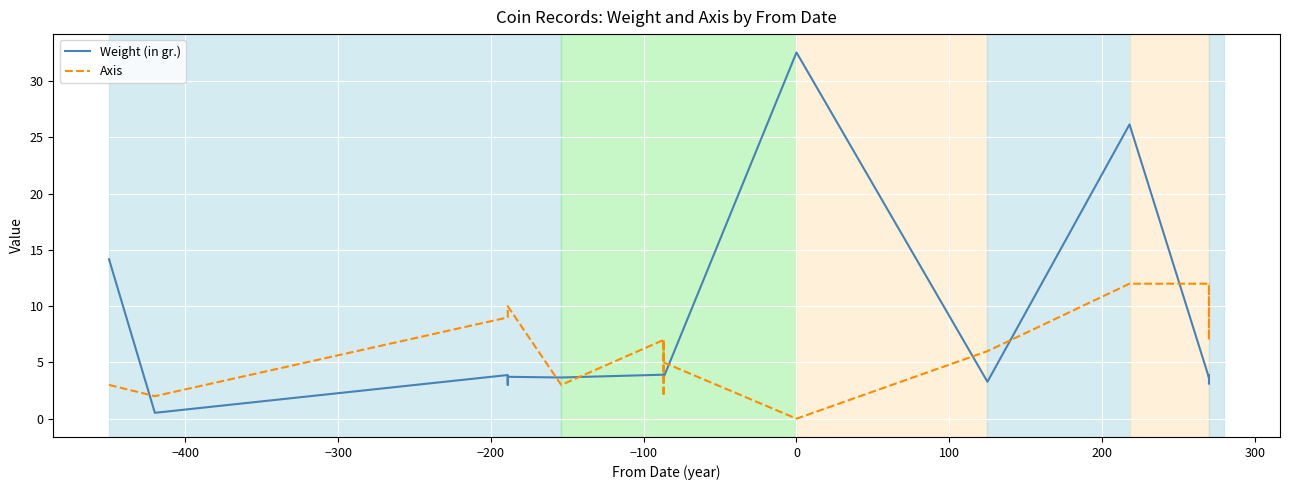

What is the difference between the maximum and minimum values in the Weight (in gr.) series?

32.0